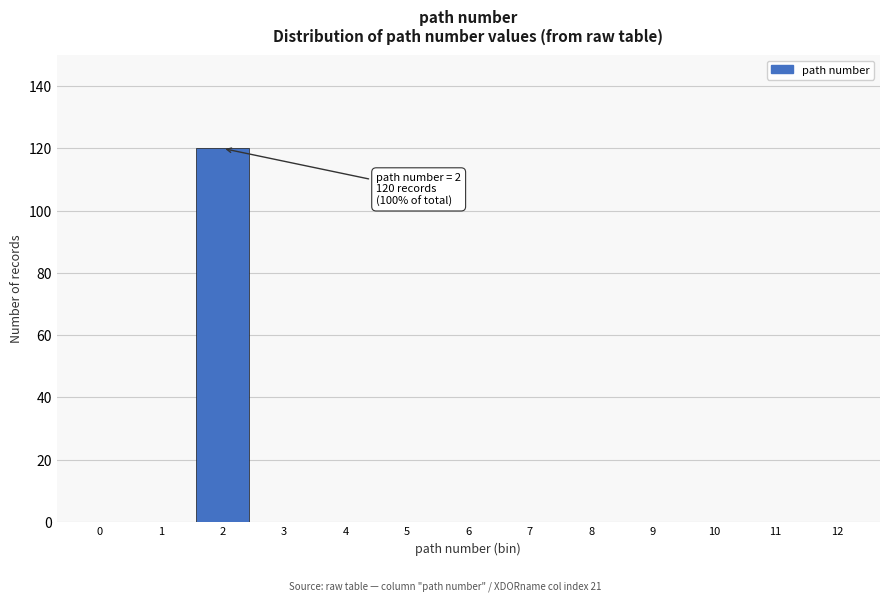

Reading left to right, transcribe all the data shown in this chart.

0=0	1=0	2=120	3=0	4=0	5=0	6=0	7=0	8=0	9=0	10=0	11=0	12=0